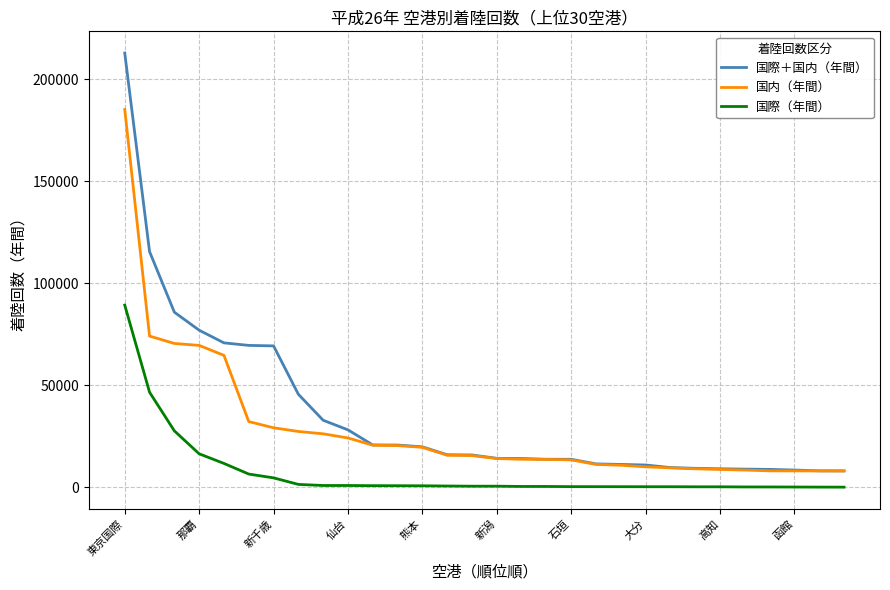

True or false: 国際（年間） and 国内（年間） intersect in this chart.

False